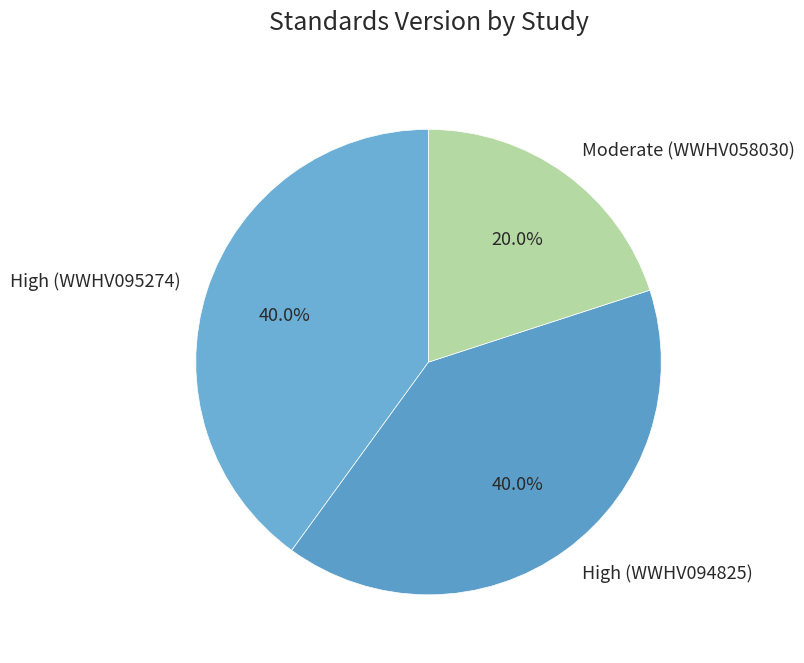

Is there any slice that represents more than half of the pie?

No